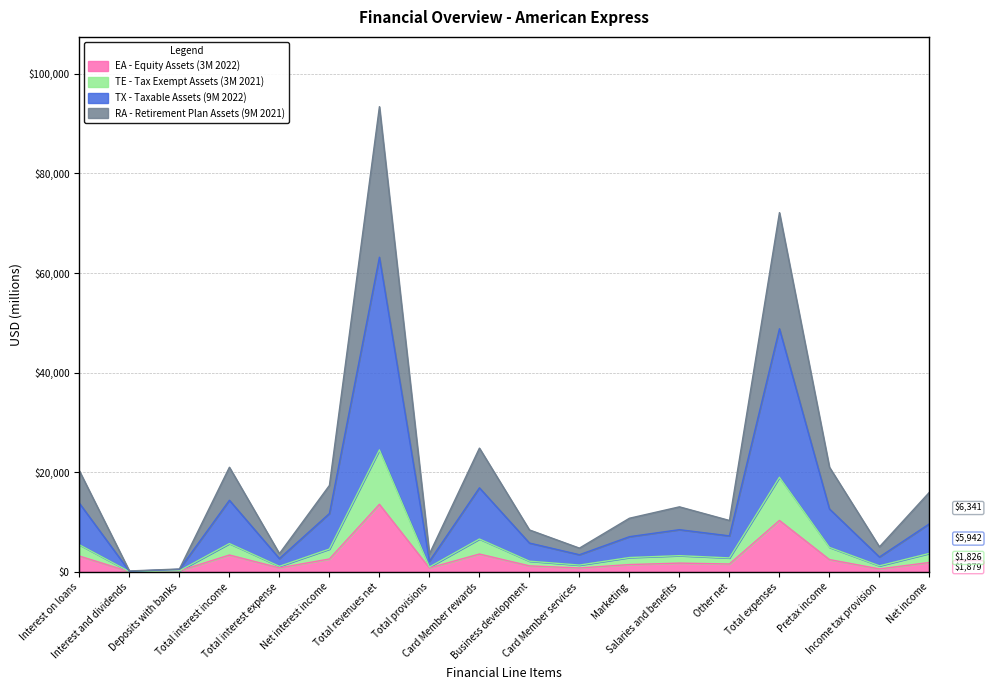

Which label corresponds to the smallest value in the chart?

Interest and dividends